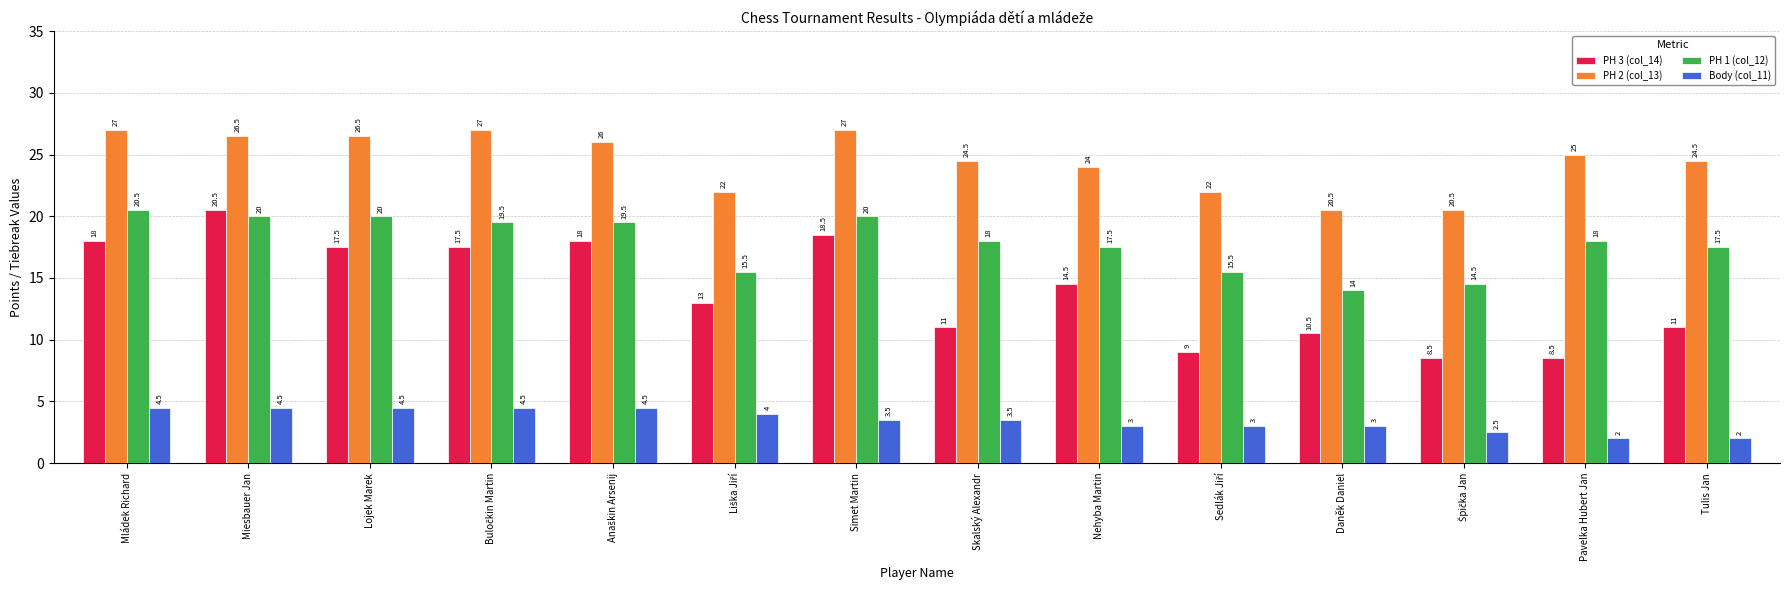

List the series in order of their overall mean, lowest first.

Body (col_11), PH 3 (col_14), PH 1 (col_12), PH 2 (col_13)